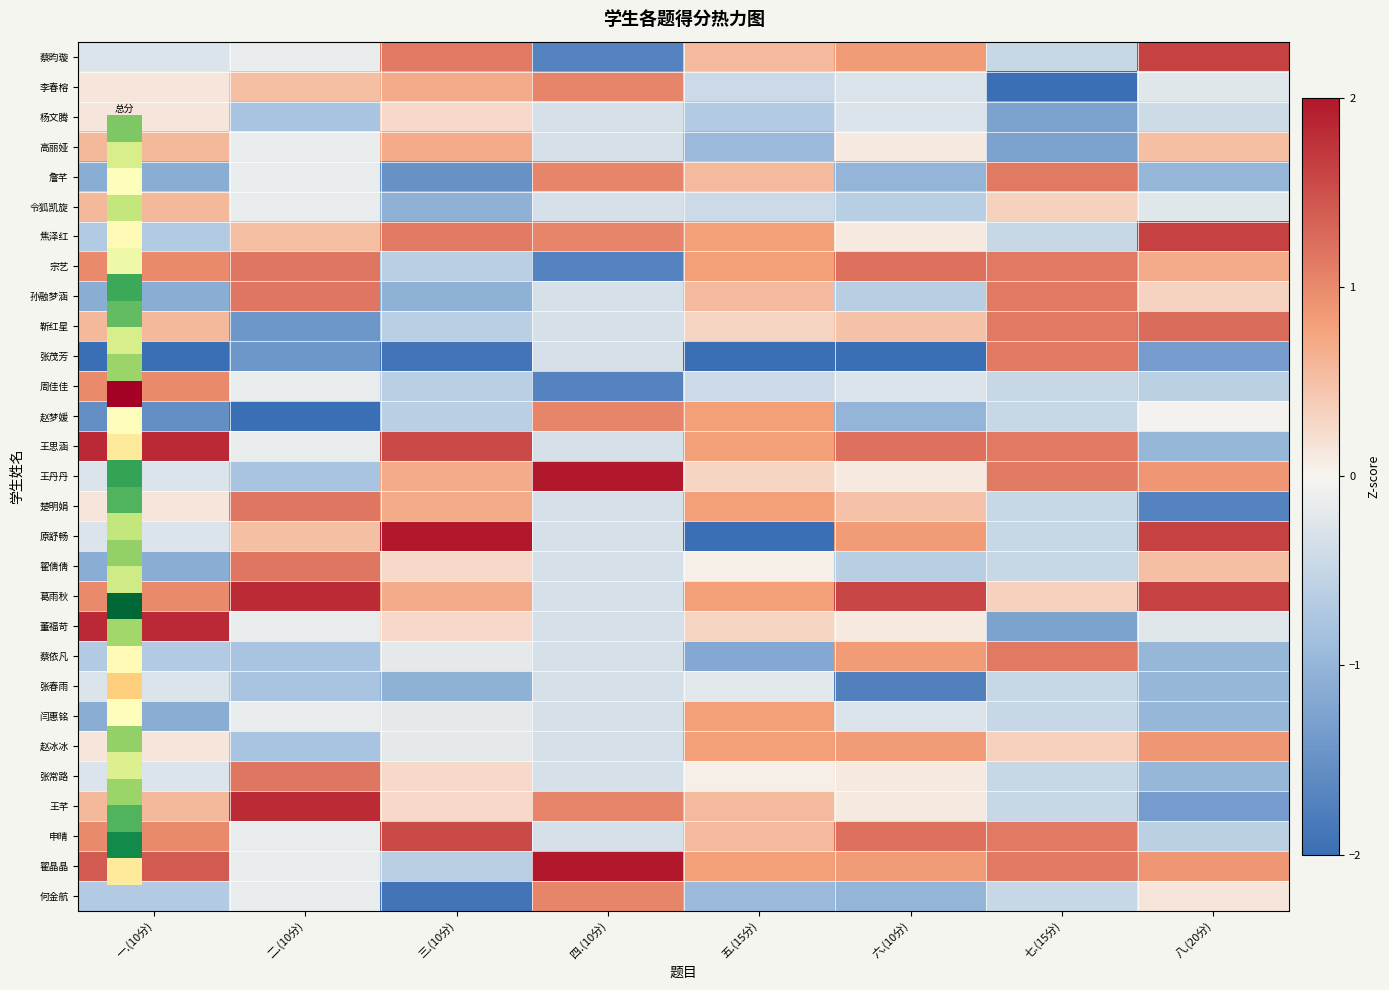

Reading left to right, list all the values displayed in this chart.

蔡昀璇: 一.(10分)=-0.3	二.(10分)=-0.1	三.(10分)=1.1	四.(10分)=-1.7	五.(15分)=0.6	六.(10分)=0.8	七.(15分)=-0.5	八.(20分)=1.6
李春榕: 一.(10分)=0.1	二.(10分)=0.5	三.(10分)=0.7	四.(10分)=1.0	五.(15分)=-0.4	六.(10分)=-0.3	七.(15分)=-2.9	八.(20分)=-0.2
杨文腾: 一.(10分)=0.1	二.(10分)=-0.8	三.(10分)=0.3	四.(10分)=-0.3	五.(15分)=-0.7	六.(10分)=-0.3	七.(15分)=-1.3	八.(20分)=-0.4
高丽娅: 一.(10分)=0.6	二.(10分)=-0.1	三.(10分)=0.7	四.(10分)=-0.3	五.(15分)=-0.9	六.(10分)=0.1	七.(15分)=-1.3	八.(20分)=0.5
詹芊: 一.(10分)=-1.1	二.(10分)=-0.1	三.(10分)=-1.5	四.(10分)=1.0	五.(15分)=0.6	六.(10分)=-1.0	七.(15分)=1.1	八.(20分)=-1.0
令狐凯旋: 一.(10分)=0.6	二.(10分)=-0.1	三.(10分)=-1.1	四.(10分)=-0.3	五.(15分)=-0.4	六.(10分)=-0.6	七.(15分)=0.3	八.(20分)=-0.2
焦泽红: 一.(10分)=-0.7	二.(10分)=0.5	三.(10分)=1.1	四.(10分)=1.0	五.(15分)=0.8	六.(10分)=0.1	七.(15分)=-0.5	八.(20分)=1.6
宗艺: 一.(10分)=1.0	二.(10分)=1.2	三.(10分)=-0.6	四.(10分)=-1.7	五.(15分)=0.8	六.(10分)=1.2	七.(15分)=1.1	八.(20分)=0.7
孙融梦涵: 一.(10分)=-1.1	二.(10分)=1.2	三.(10分)=-1.1	四.(10分)=-0.3	五.(15分)=0.6	六.(10分)=-0.6	七.(15分)=1.1	八.(20分)=0.3
靳红星: 一.(10分)=0.6	二.(10分)=-1.4	三.(10分)=-0.6	四.(10分)=-0.3	五.(15分)=0.3	六.(10分)=0.5	七.(15分)=1.1	八.(20分)=1.3
张茂芳: 一.(10分)=-2.4	二.(10分)=-1.4	三.(10分)=-1.9	四.(10分)=-0.3	五.(15分)=-3.2	六.(10分)=-3.2	七.(15分)=1.1	八.(20分)=-1.3
周佳佳: 一.(10分)=1.0	二.(10分)=-0.1	三.(10分)=-0.6	四.(10分)=-1.7	五.(15分)=-0.4	六.(10分)=-0.3	七.(15分)=-0.5	八.(20分)=-0.6
赵梦媛: 一.(10分)=-1.5	二.(10分)=-2.7	三.(10分)=-0.6	四.(10分)=1.0	五.(15分)=0.8	六.(10分)=-1.0	七.(15分)=-0.5	八.(20分)=-0.0
王思涵: 一.(10分)=1.8	二.(10分)=-0.1	三.(10分)=1.6	四.(10分)=-0.3	五.(15分)=0.8	六.(10分)=1.2	七.(15分)=1.1	八.(20分)=-1.0
王丹丹: 一.(10分)=-0.3	二.(10分)=-0.8	三.(10分)=0.7	四.(10分)=2.4	五.(15分)=0.3	六.(10分)=0.1	七.(15分)=1.1	八.(20分)=0.9
楚明娟: 一.(10分)=0.1	二.(10分)=1.2	三.(10分)=0.7	四.(10分)=-0.3	五.(15分)=0.8	六.(10分)=0.5	七.(15分)=-0.5	八.(20分)=-1.7
原舒畅: 一.(10分)=-0.3	二.(10分)=0.5	三.(10分)=2.0	四.(10分)=-0.3	五.(15分)=-2.7	六.(10分)=0.8	七.(15分)=-0.5	八.(20分)=1.6
翟倩倩: 一.(10分)=-1.1	二.(10分)=1.2	三.(10分)=0.3	四.(10分)=-0.3	五.(15分)=0.1	六.(10分)=-0.6	七.(15分)=-0.5	八.(20分)=0.5
葛雨秋: 一.(10分)=1.0	二.(10分)=1.8	三.(10分)=0.7	四.(10分)=-0.3	五.(15分)=0.8	六.(10分)=1.6	七.(15分)=0.3	八.(20分)=1.6
董福苛: 一.(10分)=1.8	二.(10分)=-0.1	三.(10分)=0.3	四.(10分)=-0.3	五.(15分)=0.3	六.(10分)=0.1	七.(15分)=-1.3	八.(20分)=-0.2
蔡依凡: 一.(10分)=-0.7	二.(10分)=-0.8	三.(10分)=-0.2	四.(10分)=-0.3	五.(15分)=-1.2	六.(10分)=0.8	七.(15分)=1.1	八.(20分)=-1.0
张春雨: 一.(10分)=-0.3	二.(10分)=-0.8	三.(10分)=-1.1	四.(10分)=-0.3	五.(15分)=-0.2	六.(10分)=-1.7	七.(15分)=-0.5	八.(20分)=-1.0
闫惠铭: 一.(10分)=-1.1	二.(10分)=-0.1	三.(10分)=-0.2	四.(10分)=-0.3	五.(15分)=0.8	六.(10分)=-0.3	七.(15分)=-0.5	八.(20分)=-1.0
赵冰冰: 一.(10分)=0.1	二.(10分)=-0.8	三.(10分)=-0.2	四.(10分)=-0.3	五.(15分)=0.8	六.(10分)=0.8	七.(15分)=0.3	八.(20分)=0.9
张常路: 一.(10分)=-0.3	二.(10分)=1.2	三.(10分)=0.3	四.(10分)=-0.3	五.(15分)=0.1	六.(10分)=0.1	七.(15分)=-0.5	八.(20分)=-1.0
王芊: 一.(10分)=0.6	二.(10分)=1.8	三.(10分)=0.3	四.(10分)=1.0	五.(15分)=0.6	六.(10分)=0.1	七.(15分)=-0.5	八.(20分)=-1.3
申晴: 一.(10分)=1.0	二.(10分)=-0.1	三.(10分)=1.6	四.(10分)=-0.3	五.(15分)=0.6	六.(10分)=1.2	七.(15分)=1.1	八.(20分)=-0.6
翟晶晶: 一.(10分)=1.4	二.(10分)=-0.1	三.(10分)=-0.6	四.(10分)=2.4	五.(15分)=0.8	六.(10分)=0.8	七.(15分)=1.1	八.(20分)=0.9
何金航: 一.(10分)=-0.7	二.(10分)=-0.1	三.(10分)=-1.9	四.(10分)=1.0	五.(15分)=-0.9	六.(10分)=-1.0	七.(15分)=-0.5	八.(20分)=0.1